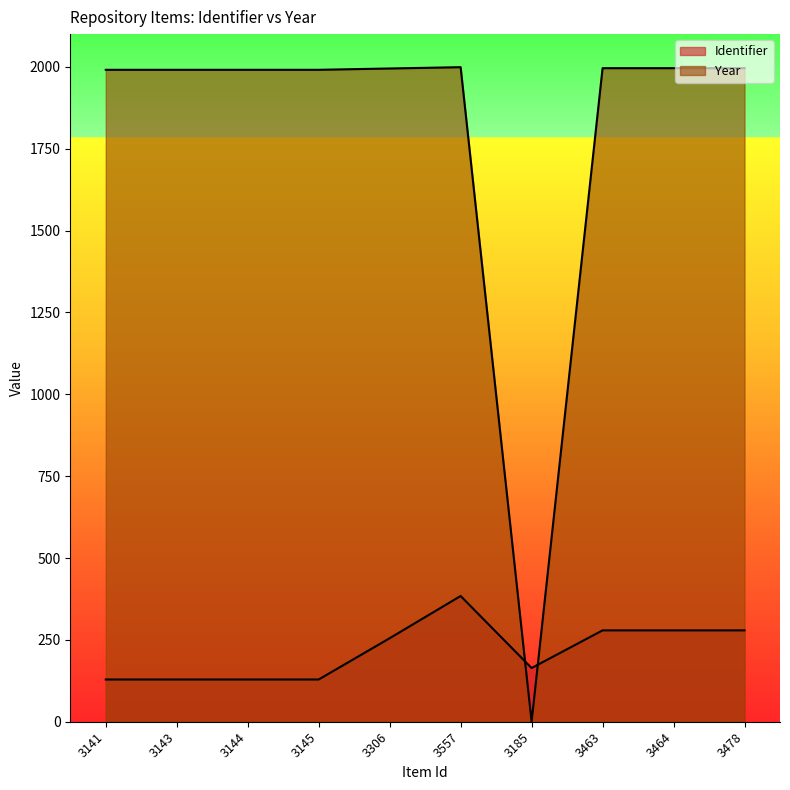

How many interior local peaks does the Identifier series have?

1